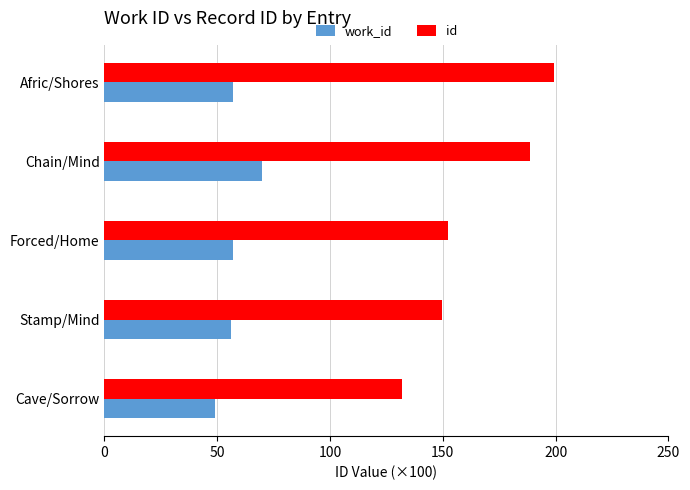

What are all the series names shown in the legend?

work_id, id